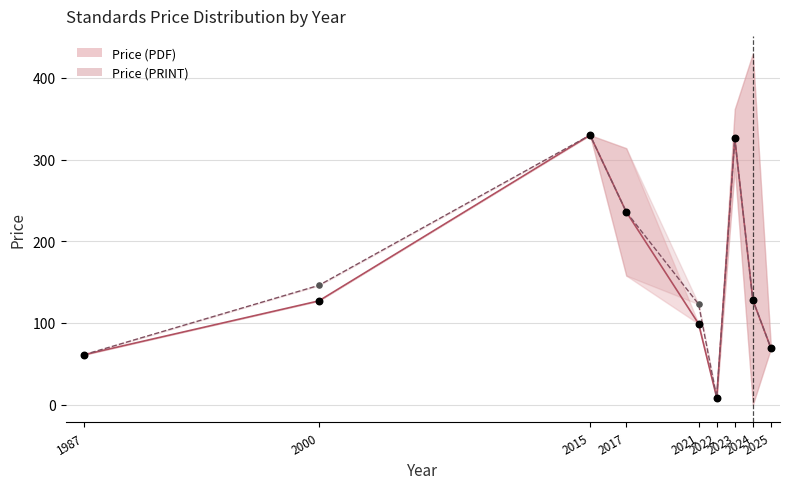

Which series contains the lowest Y value?

Price (PDF)